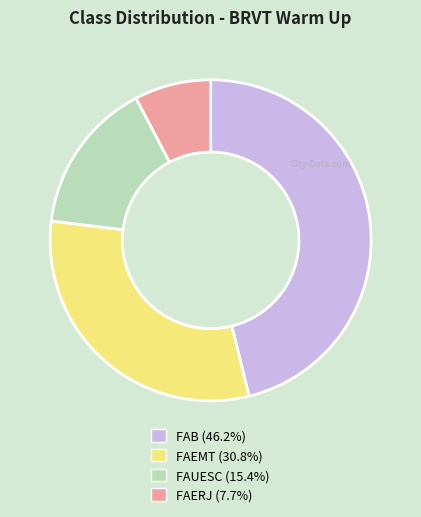

Do FAERJ and FAB together represent more than half of the pie?

Yes